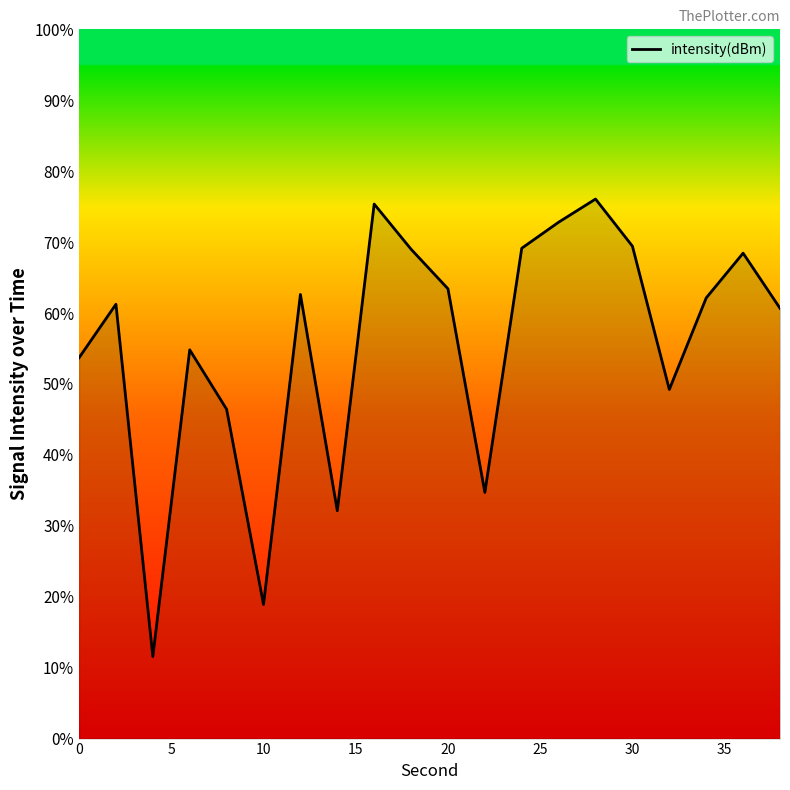

Does the chart have visible grid lines?

No